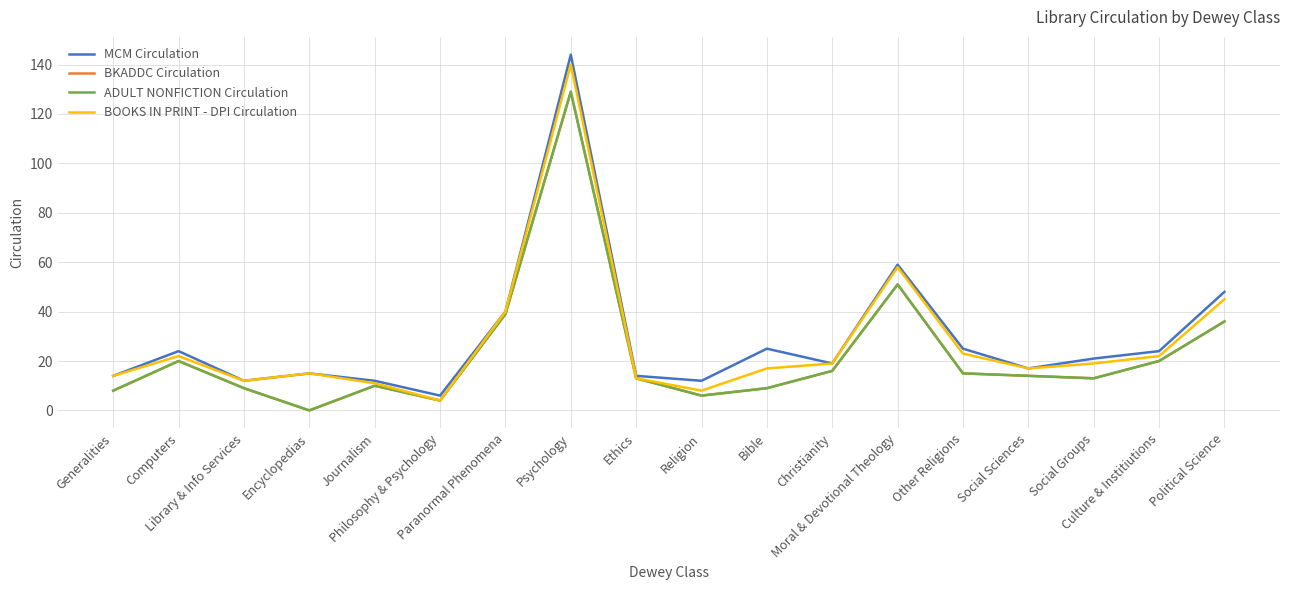

True or false: ADULT NONFICTION Circulation and BKADDC Circulation cross at least once.

False